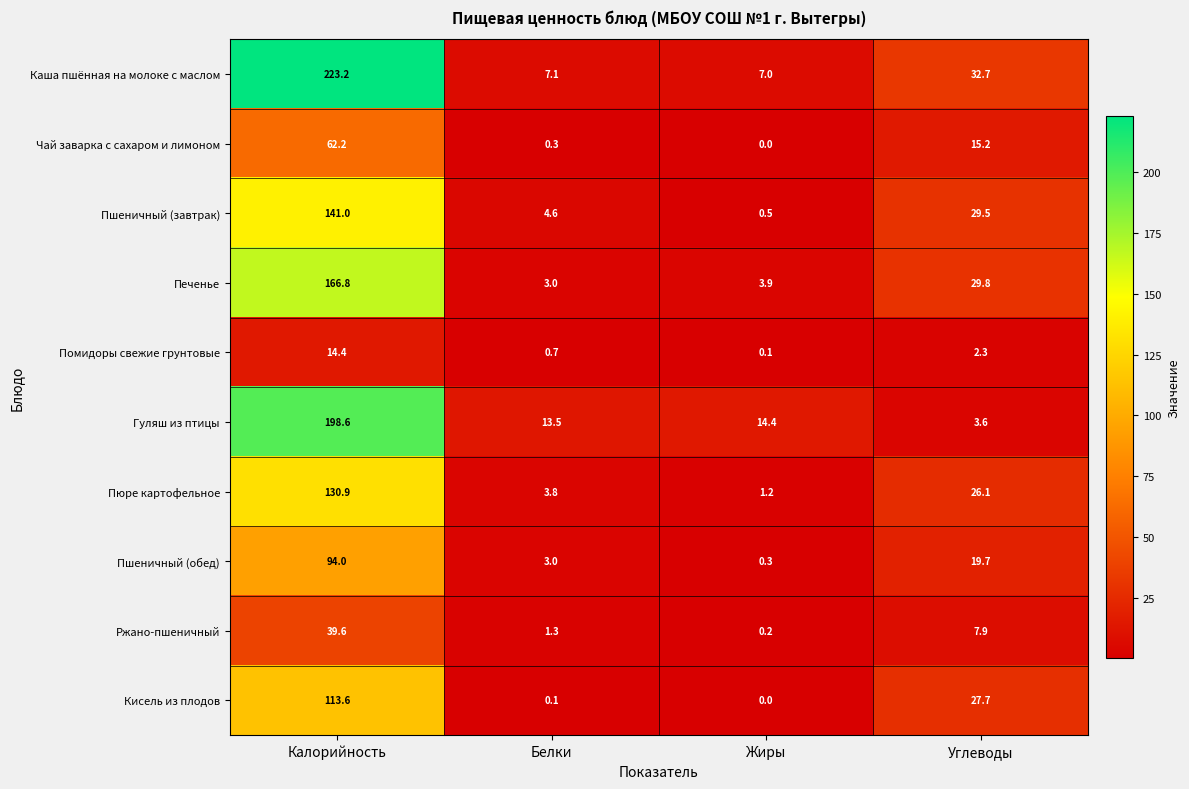

What is the sum of all Пшеничный (завтрак) values?

175.6